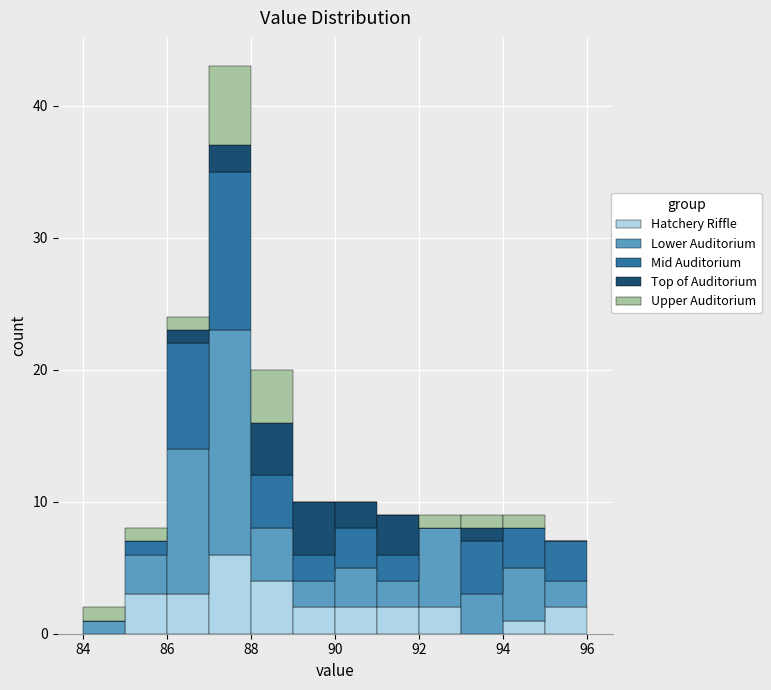

Reading left to right, list every stacked bar in this chart as the range it spans on the x-axis followed by its total height. The values are not printed on the chart, so give them approximately, as read against the axis.

84 to 85: 2
85 to 86: 8
86 to 87: 24
87 to 88: 43
88 to 89: 20
89 to 90: 10
90 to 91: 10
91 to 92: 9
92 to 93: 9
93 to 94: 9
94 to 95: 9
95 to 96: 7